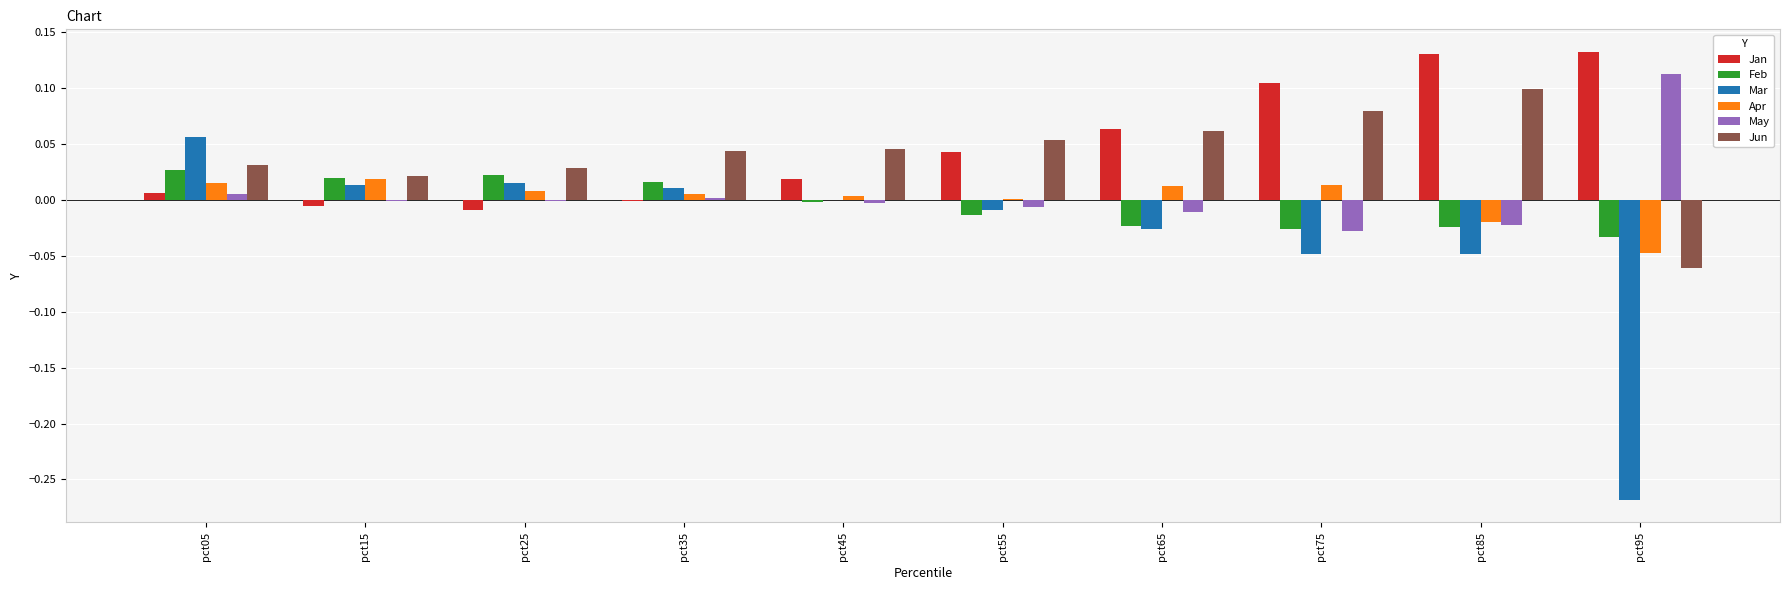

At which category is the sum across all series the highest?

pct05